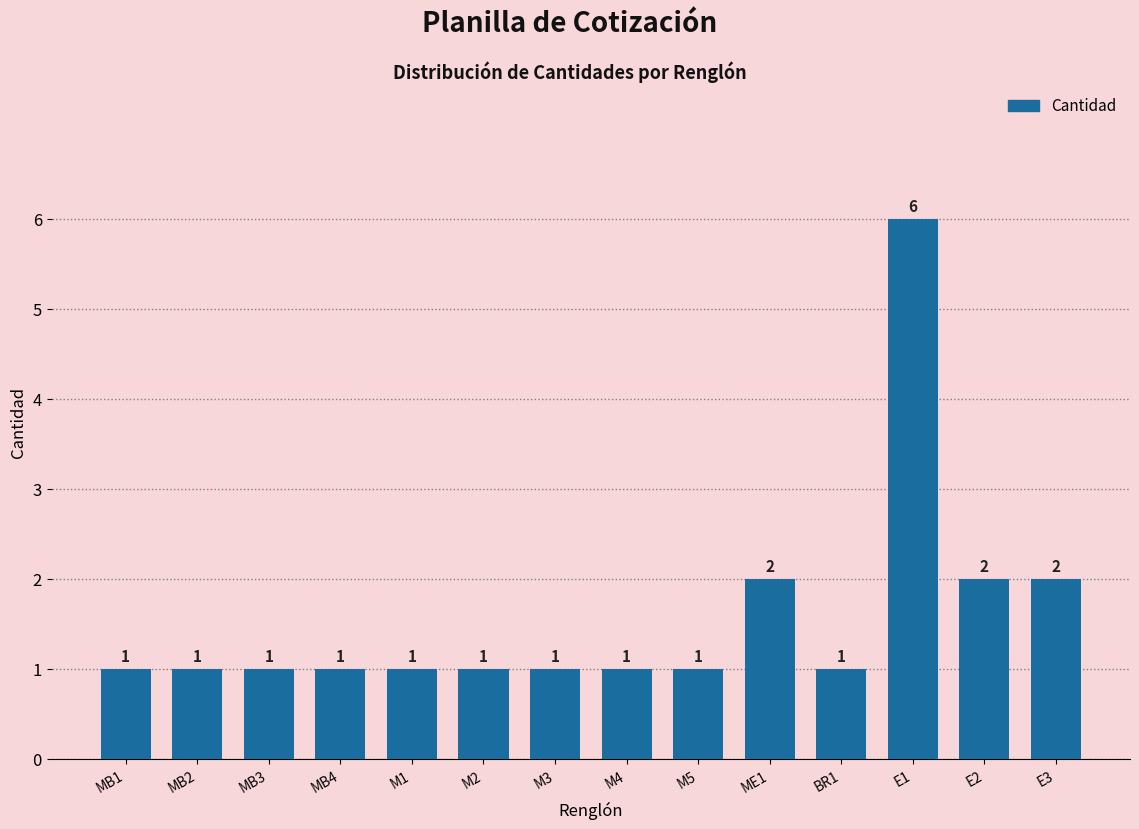

Reading left to right, extract all data points from this chart.

1	1	1	1	1	1	1	1	1	2	1	6	2	2